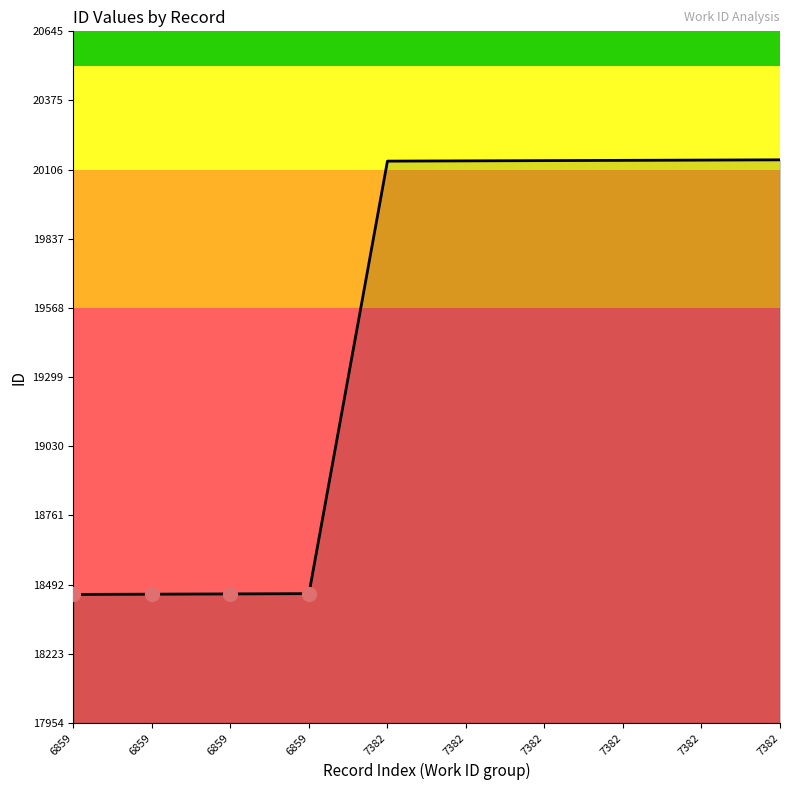

Does the chart have visible grid lines?

No